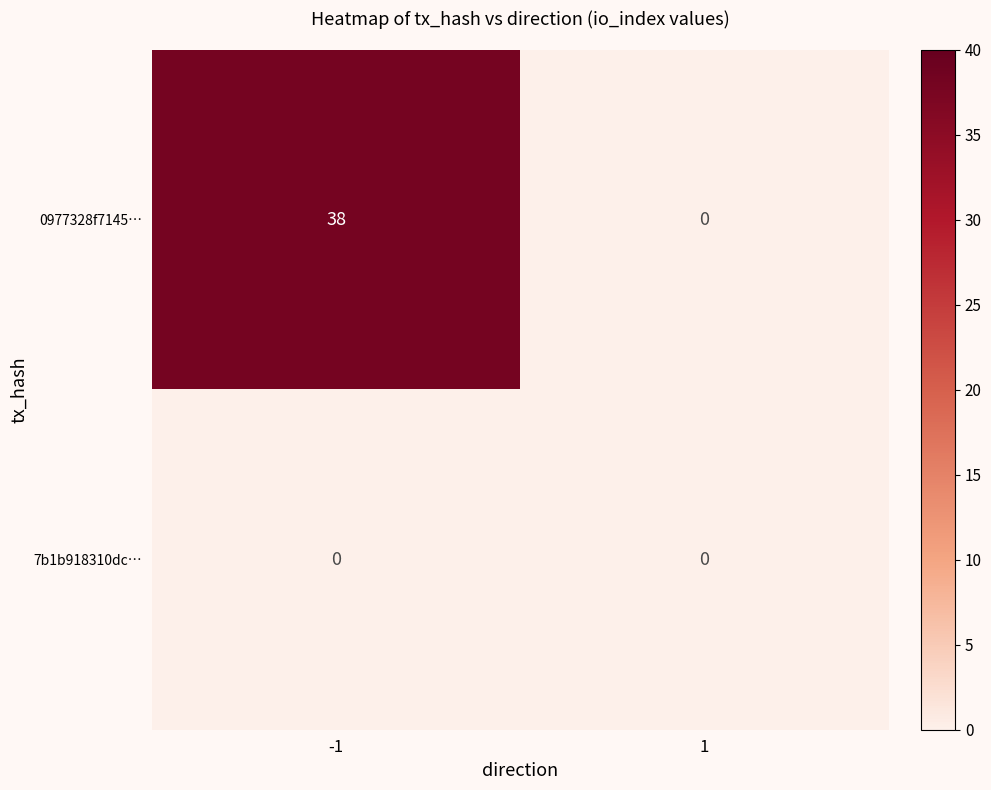

List the series in order of their overall mean, lowest first.

7b1b918310dc…, 0977328f7145…